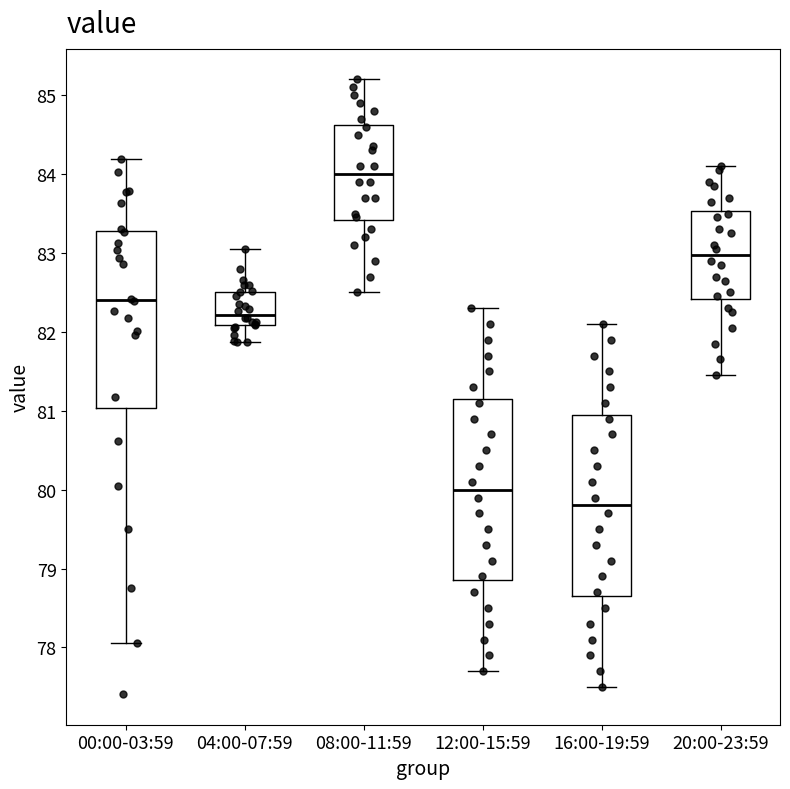

Reading left to right, transcribe this box plot: for each box, give where its median line is, the range the box spans, and where its two whiskers end, as read against the y-axis. The values are not printed on the chart, so give them approximately, as read against the axis.

00:00-03:59: median 82.4, box 81.0 to 83.3, whiskers 78.1 to 84.2
04:00-07:59: median 82.2, box 82.1 to 82.5, whiskers 81.9 to 83.1
08:00-11:59: median 84.0, box 83.4 to 84.6, whiskers 82.5 to 85.2
12:00-15:59: median 80.0, box 78.9 to 81.2, whiskers 77.7 to 82.3
16:00-19:59: median 79.8, box 78.7 to 81.0, whiskers 77.5 to 82.1
20:00-23:59: median 83.0, box 82.4 to 83.5, whiskers 81.5 to 84.1